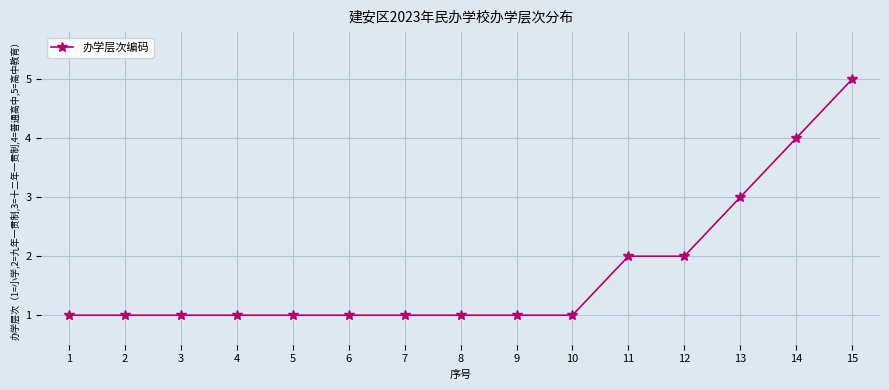

What is the value of the 14th point from the left?

4